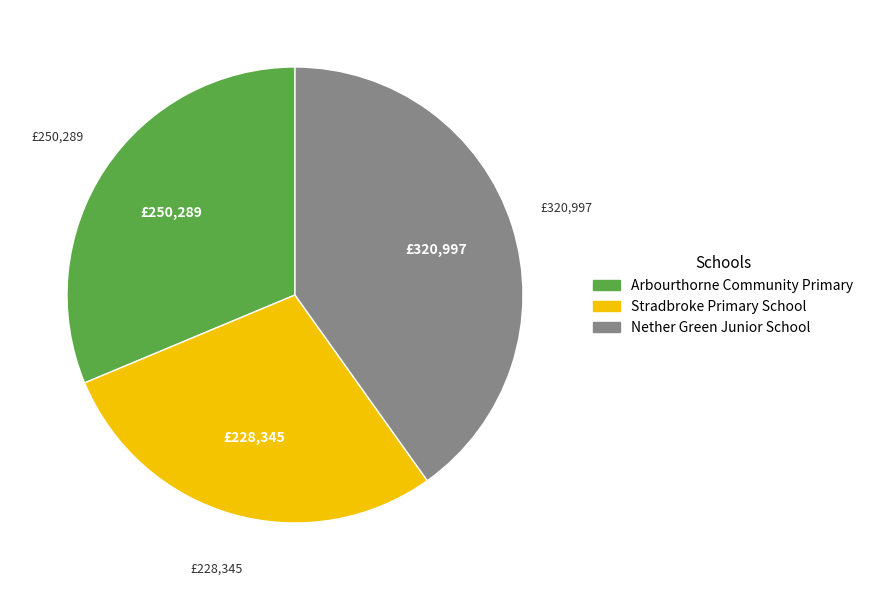

Is there any slice that represents more than half of the pie?

No